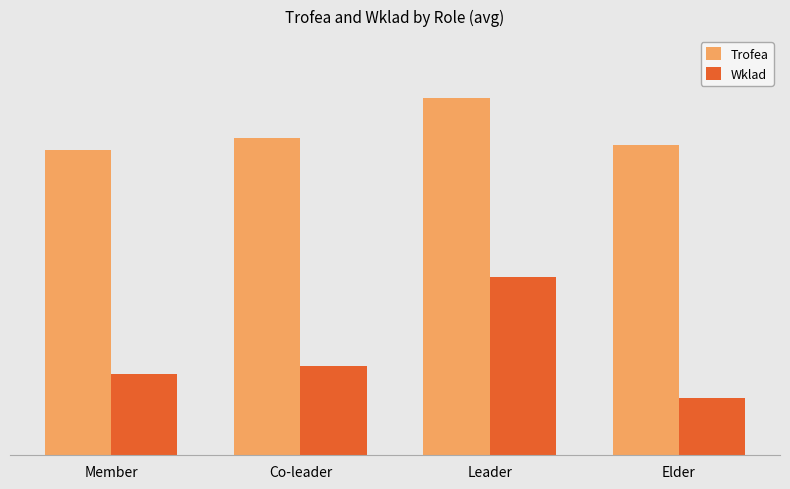

What is the sum of the Wklad values at Leader and Member?

5892